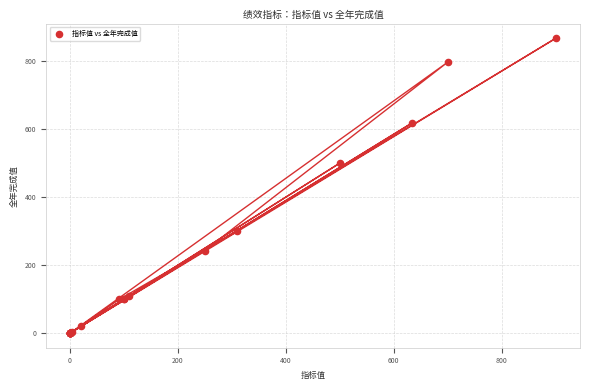

What Y value in the scatter plot is closest to 433?

500.0